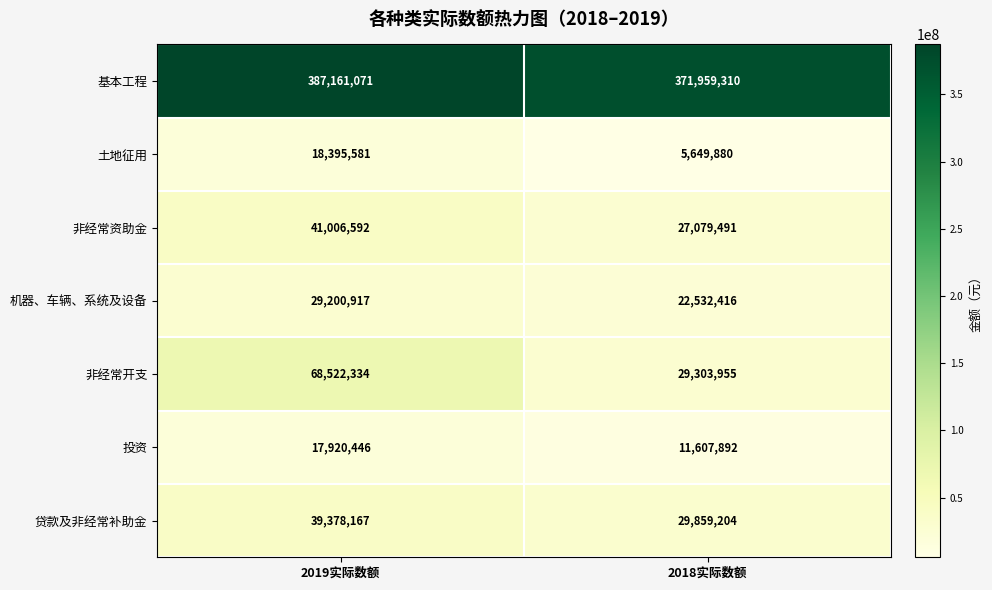

Reading left to right, extract all data points from this chart.

基本工程: 387161071	371959310
土地征用: 18395581	5649880
非经常资助金: 41006592	27079491
机器、车辆、系统及设备: 29200917	22532416
非经常开支: 68522334	29303955
投资: 17920446	11607892
贷款及非经常补助金: 39378167	29859204